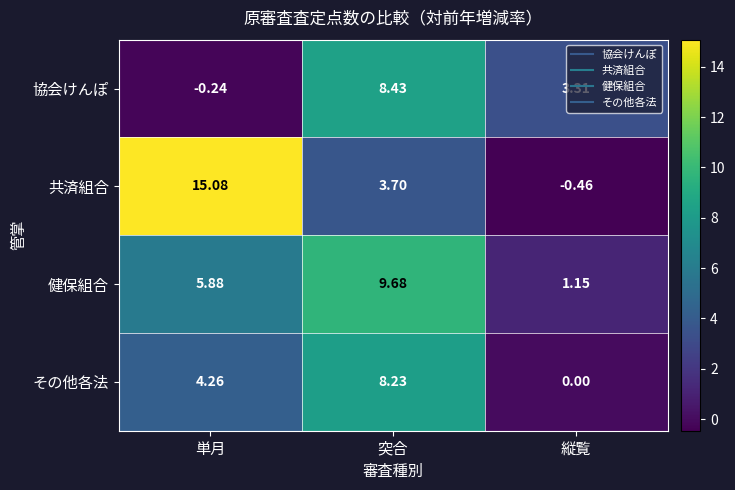

At 単月, list the series in order from largest to smallest.

共済組合, 健保組合, その他各法, 協会けんぽ